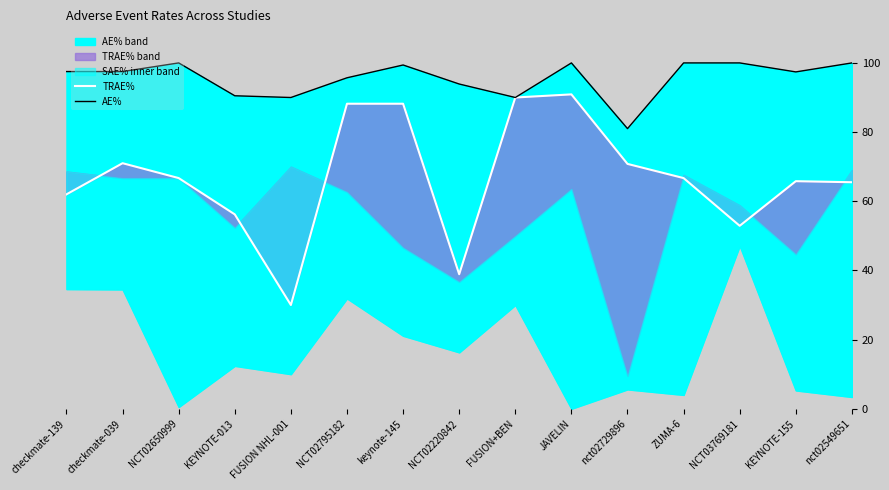

True or false: AE% and TRAE% cross at least once.

False